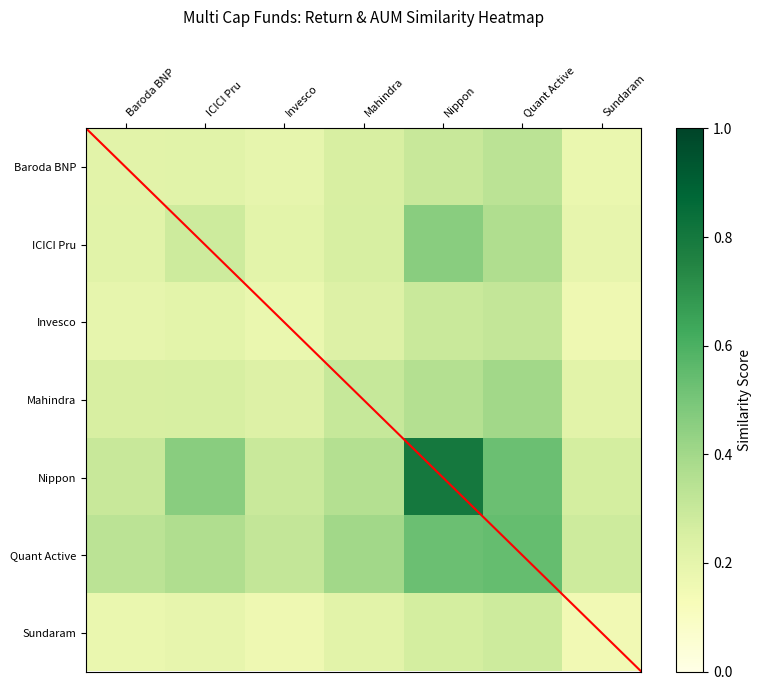

Reading right to left, list all the values displayed in this chart.

Baroda BNP: Sundaram=0.2	Quant Active=0.3	Nippon=0.3	Mahindra=0.3	Invesco=0.2	ICICI Pru=0.2	Baroda BNP=0.2
ICICI Pru: Sundaram=0.2	Quant Active=0.4	Nippon=0.5	Mahindra=0.3	Invesco=0.2	ICICI Pru=0.3	Baroda BNP=0.2
Invesco: Sundaram=0.2	Quant Active=0.3	Nippon=0.3	Mahindra=0.2	Invesco=0.2	ICICI Pru=0.2	Baroda BNP=0.2
Mahindra: Sundaram=0.2	Quant Active=0.4	Nippon=0.4	Mahindra=0.3	Invesco=0.2	ICICI Pru=0.3	Baroda BNP=0.3
Nippon: Sundaram=0.3	Quant Active=0.5	Nippon=0.8	Mahindra=0.4	Invesco=0.3	ICICI Pru=0.5	Baroda BNP=0.3
Quant Active: Sundaram=0.3	Quant Active=0.5	Nippon=0.5	Mahindra=0.4	Invesco=0.3	ICICI Pru=0.4	Baroda BNP=0.3
Sundaram: Sundaram=0.2	Quant Active=0.3	Nippon=0.3	Mahindra=0.2	Invesco=0.2	ICICI Pru=0.2	Baroda BNP=0.2